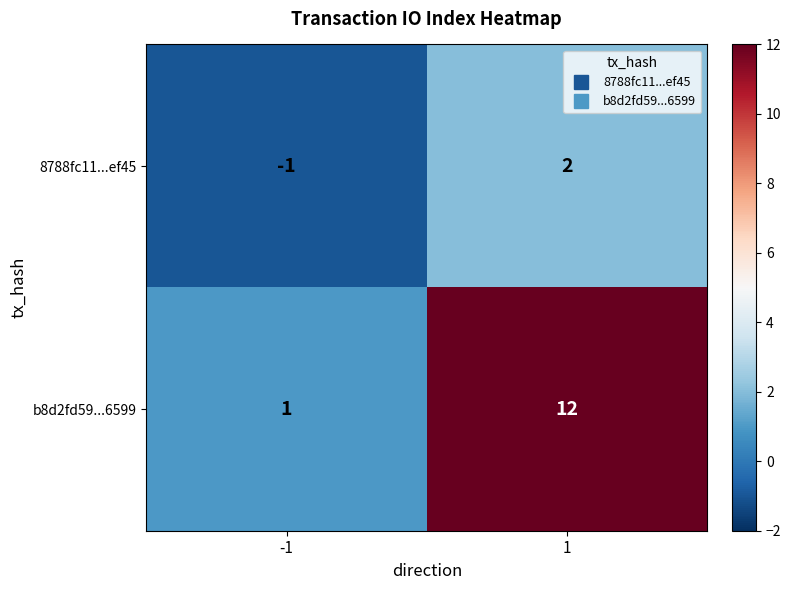

Rank the series by their maximum value, from lowest to highest.

8788fc11...ef45, b8d2fd59...6599